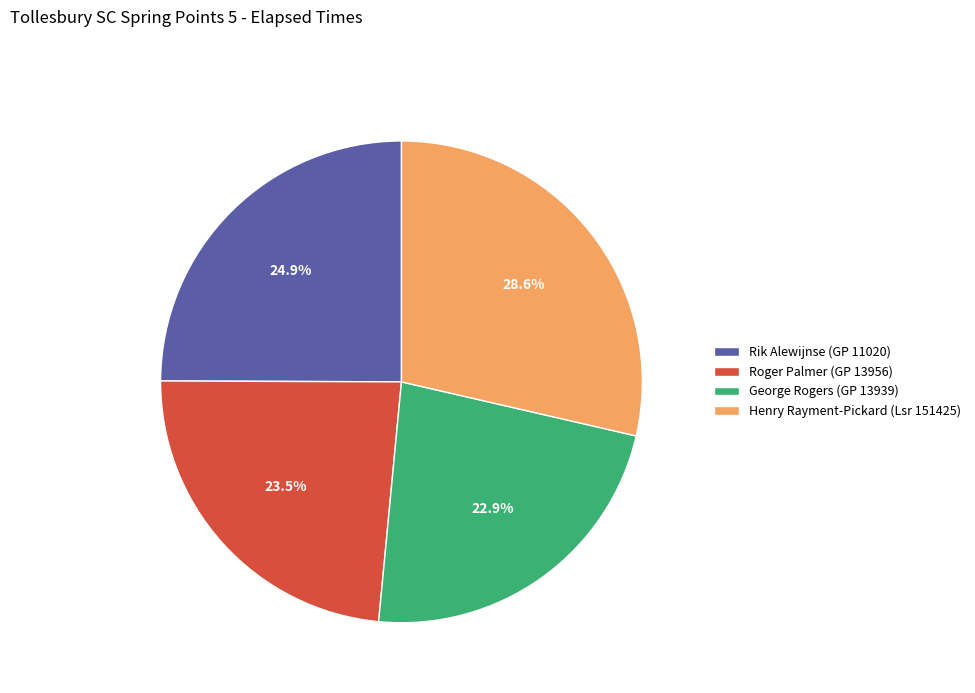

Does any single category account for the majority?

No